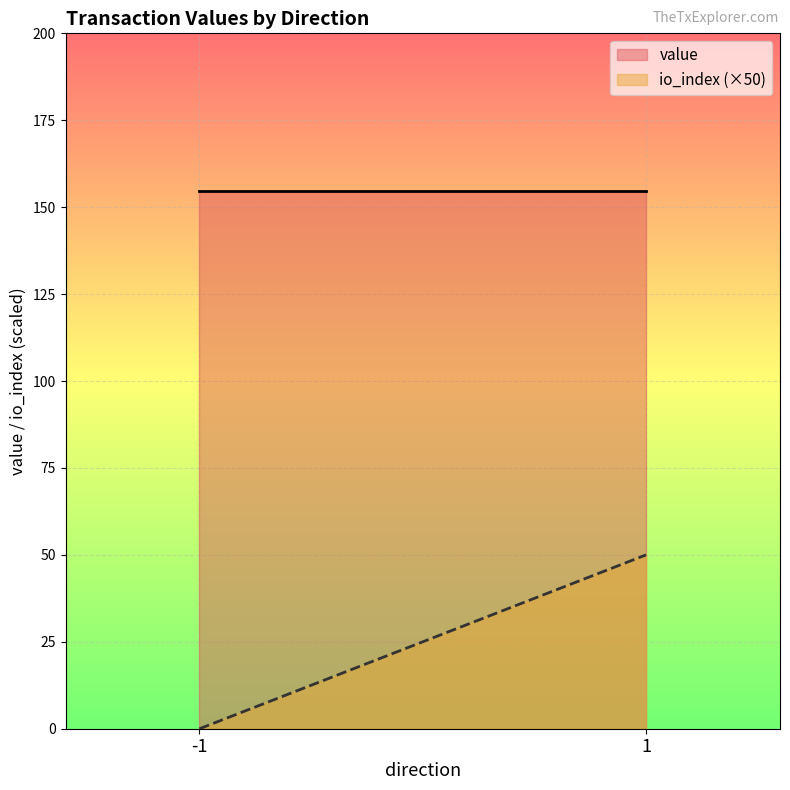

What is the greatest value displayed?

154.7